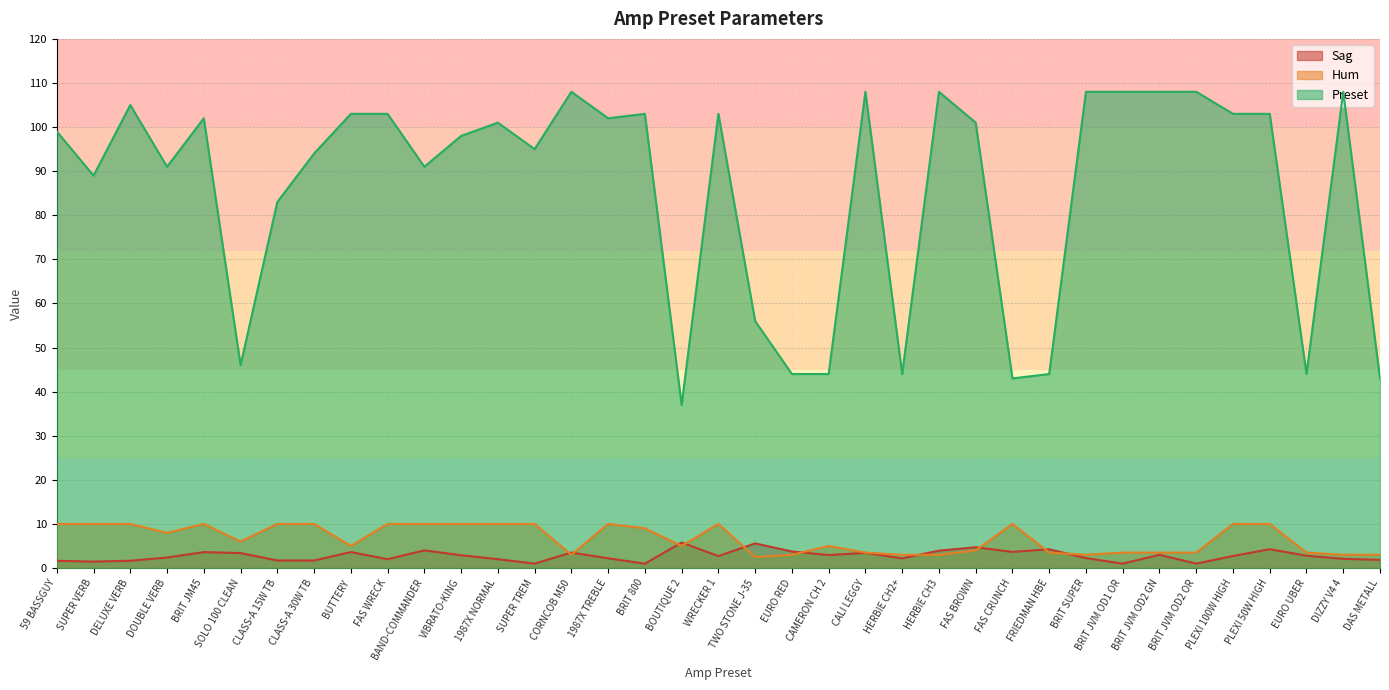

What position from the right is BUTTERY?

29